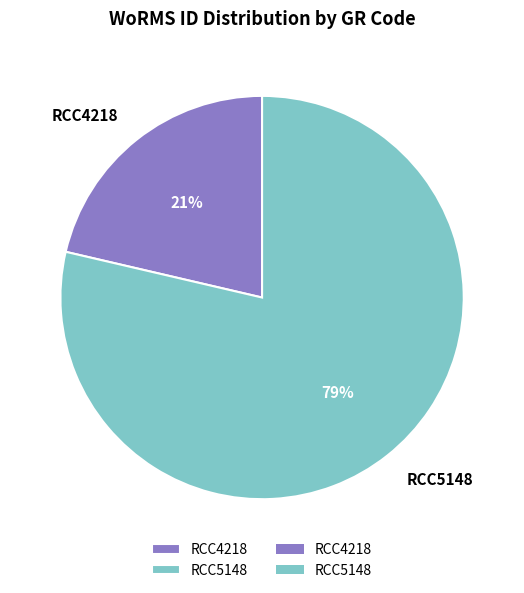

To the nearest percent, what is the average slice percentage?

50%